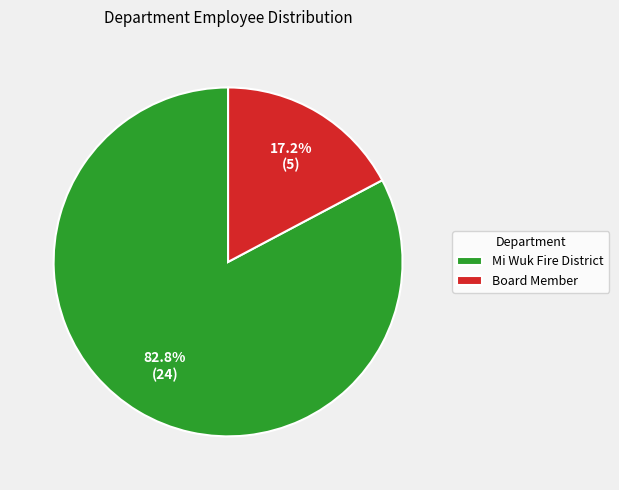

Rank the categories by value from lowest to highest.

Board Member, Mi Wuk Fire District